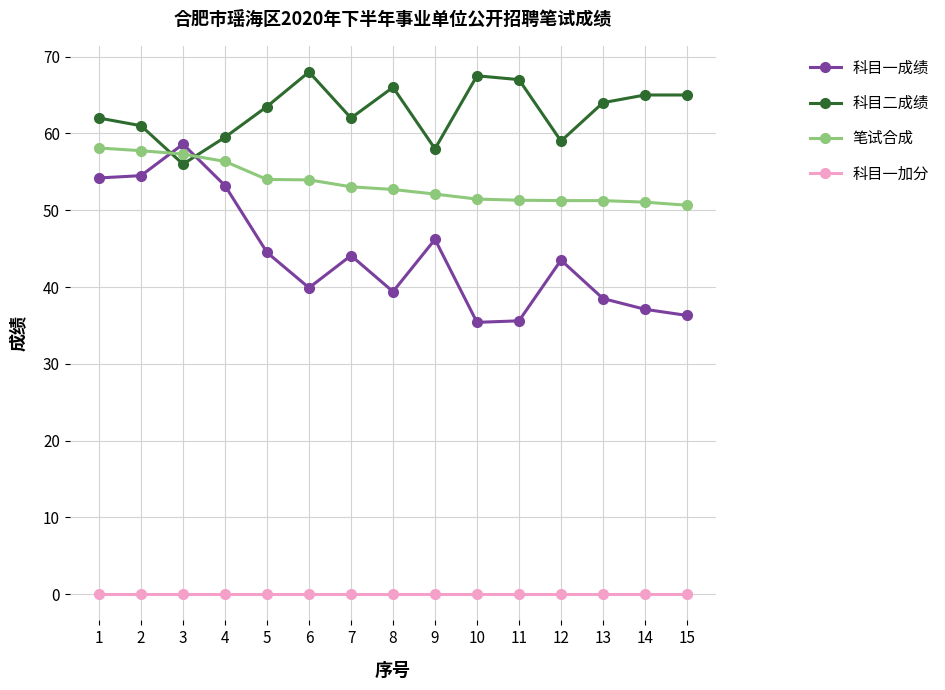

Where is the first local maximum for 科目一成绩?

3